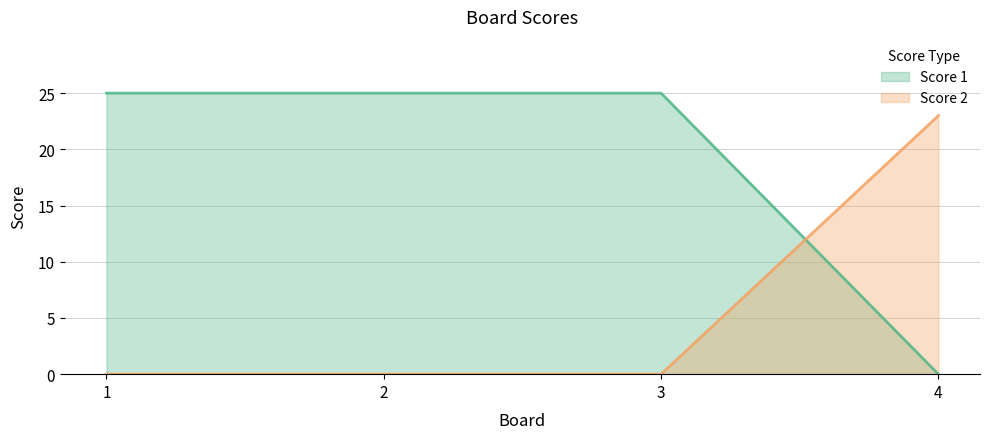

What is the value of the Score 1 point at the 1st from the left?

25